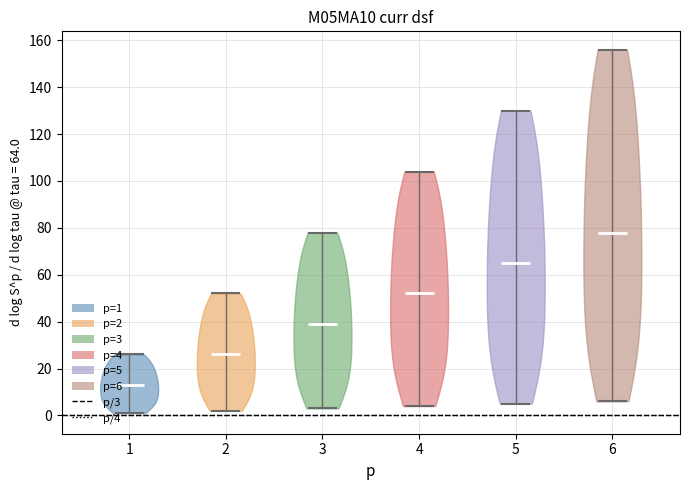

Reading left to right, read every violin against the y-axis: where its median line is, and the lowest and highest points it reaches. The values are not printed on the chart, so give them approximately, as read against the axis.

1: median line 14, lowest point 2, highest point 26
2: median line 26, lowest point 2, highest point 52
3: median line 40, lowest point 4, highest point 78
4: median line 52, lowest point 4, highest point 104
5: median line 66, lowest point 6, highest point 130
6: median line 78, lowest point 6, highest point 156